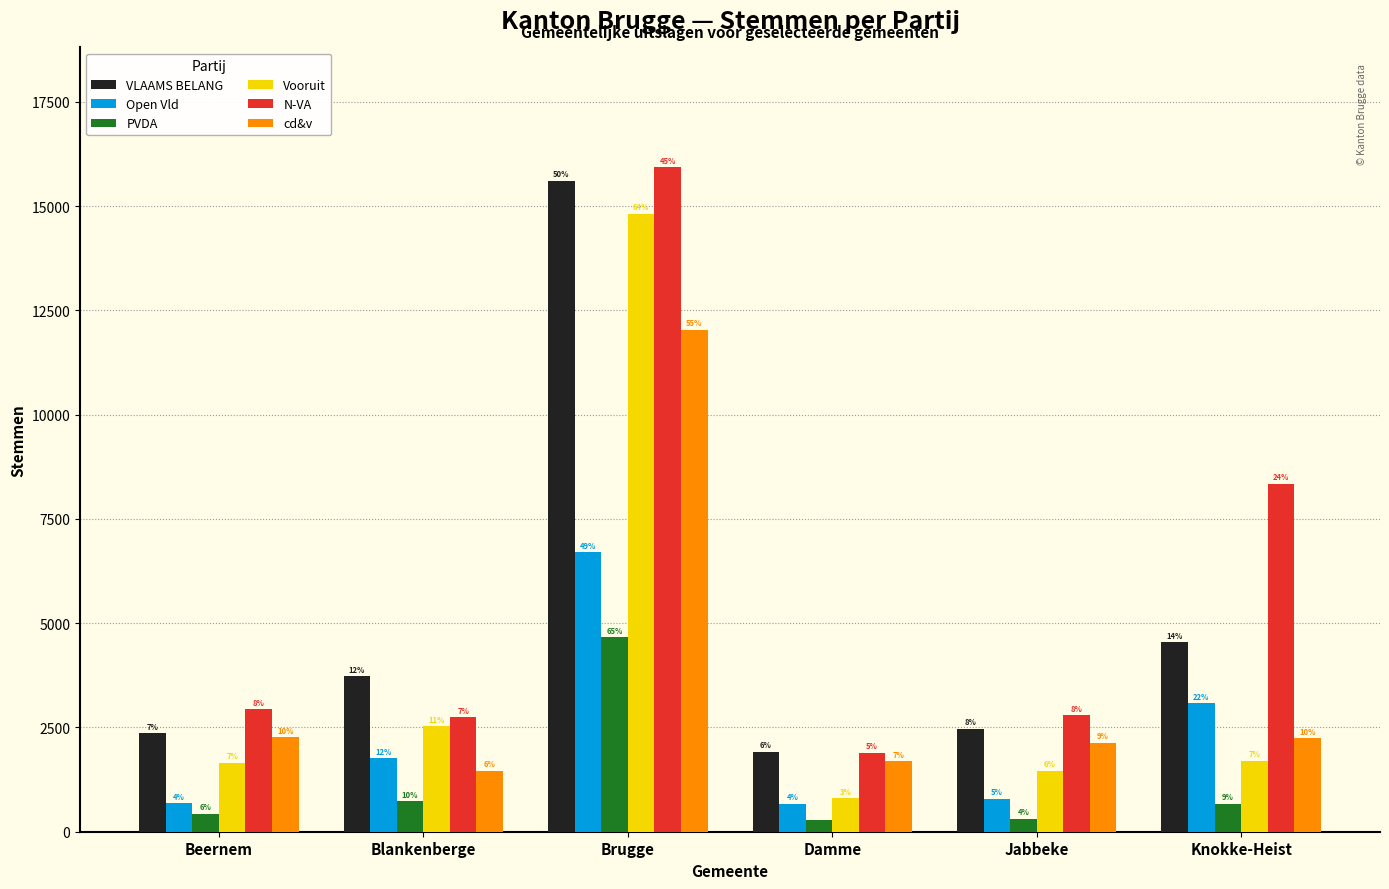

How many groups of bars are there?

6